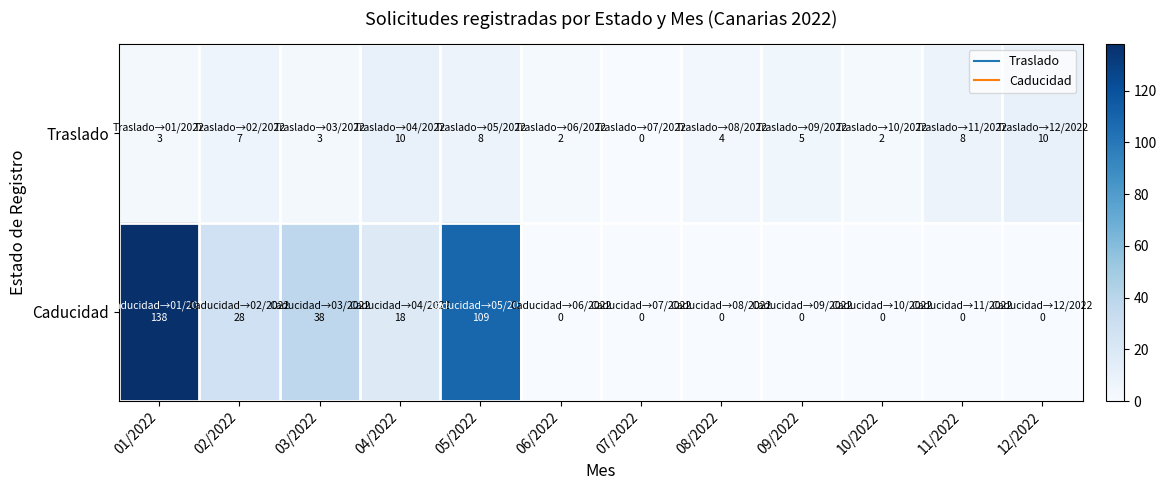

Between 02/2022 and 07/2022, which is larger?

02/2022